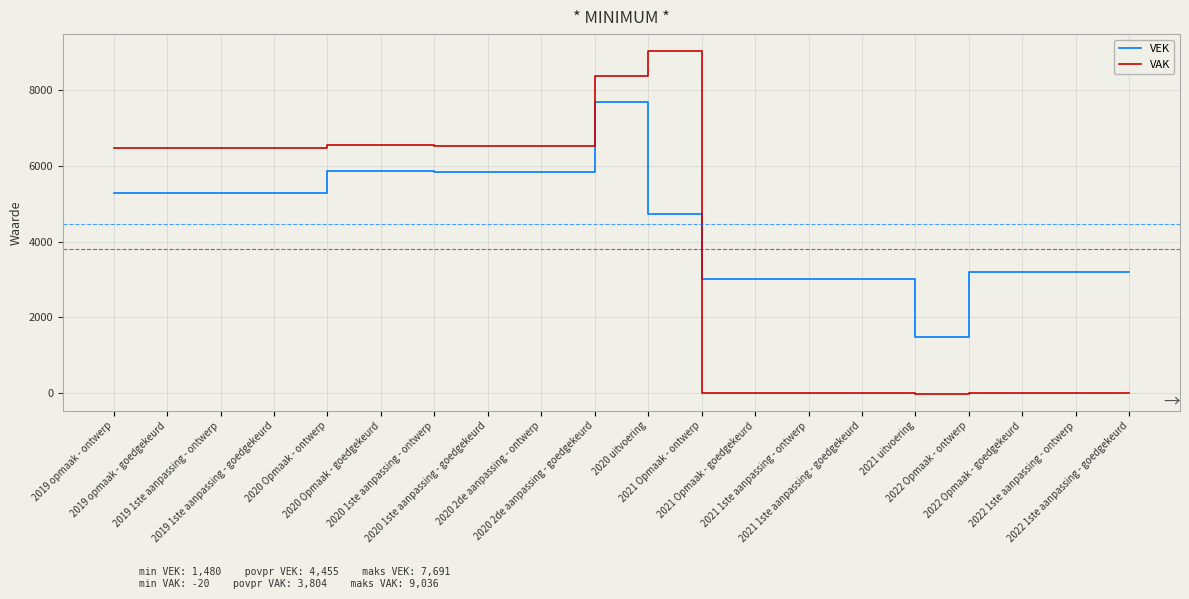

How many lines are shown in the chart?

2